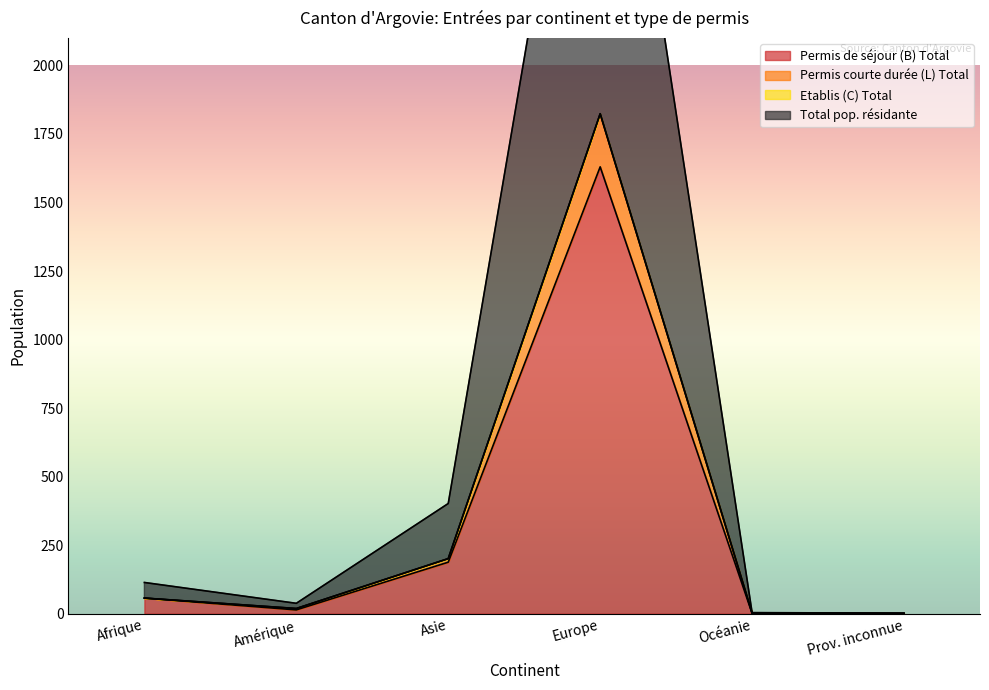

What is the average value of the Permis de séjour (B) Total series?

315